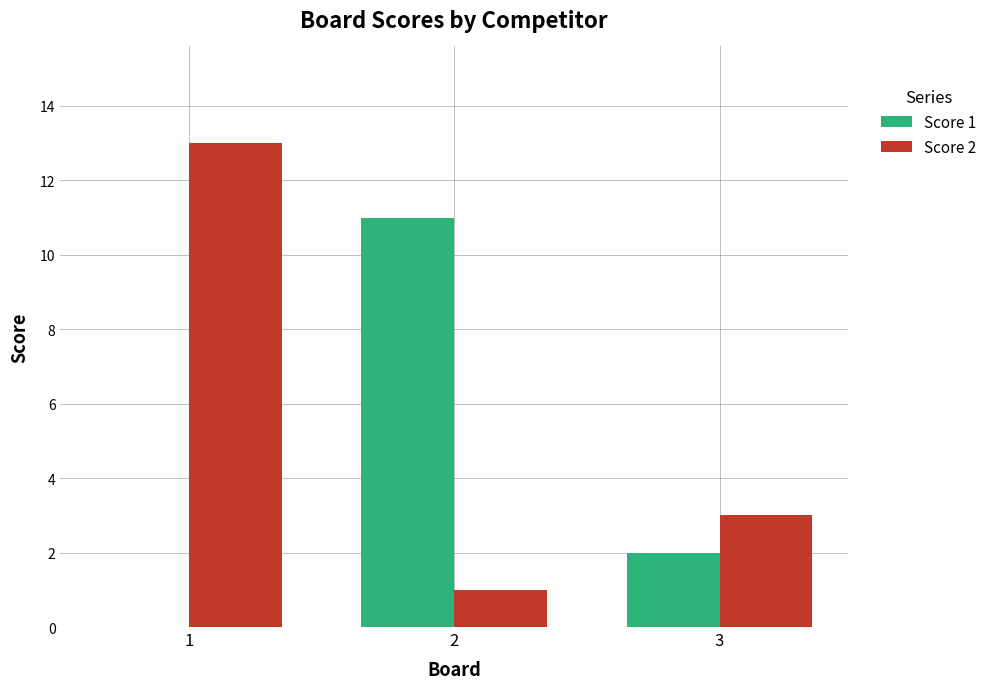

Is the value of Score 1 at 1 greater than the value of Score 2 at 1?

No